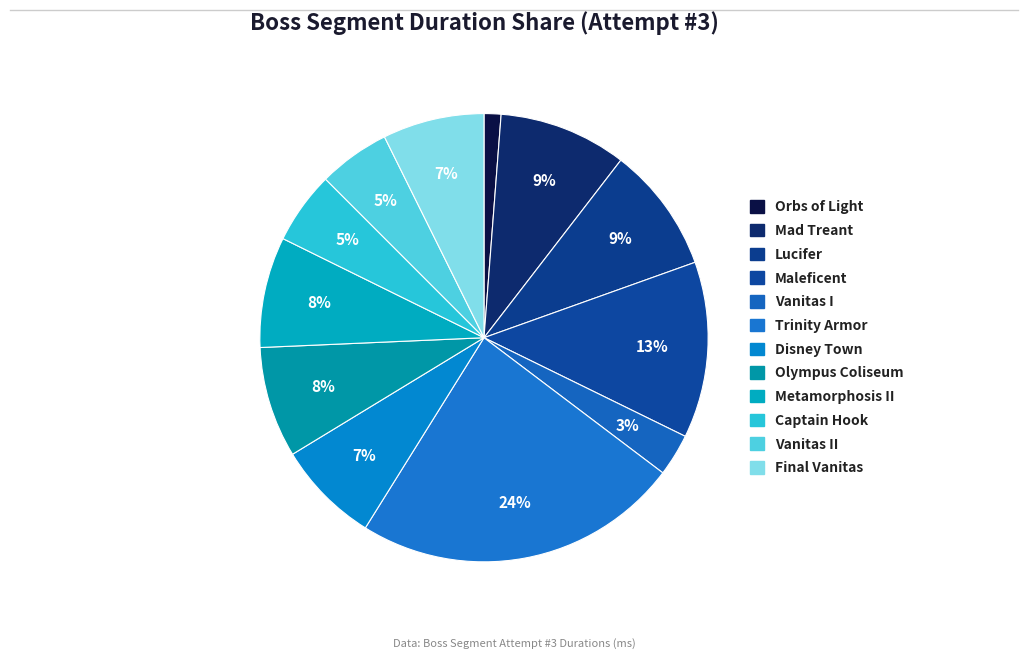

What is the largest slice in the pie chart?

Trinity Armor